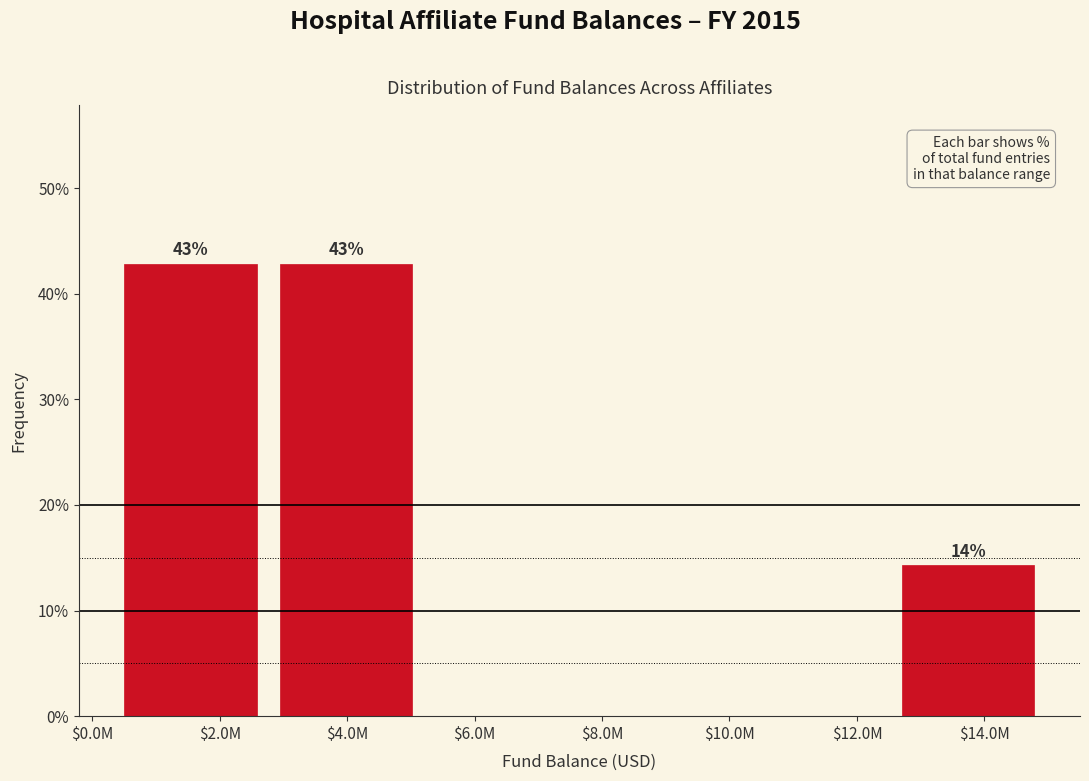

True or false: the data shows 14.3 at $14.0M.

True